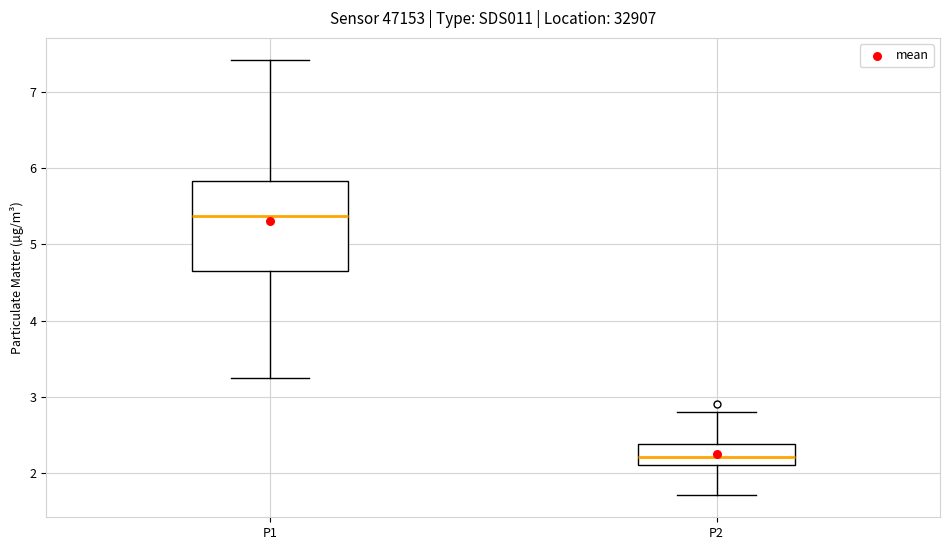

Where is the lower edge of the box for P2 on the y-axis? The values are not printed on the chart, so give them approximately, as read against the axis.

2.1